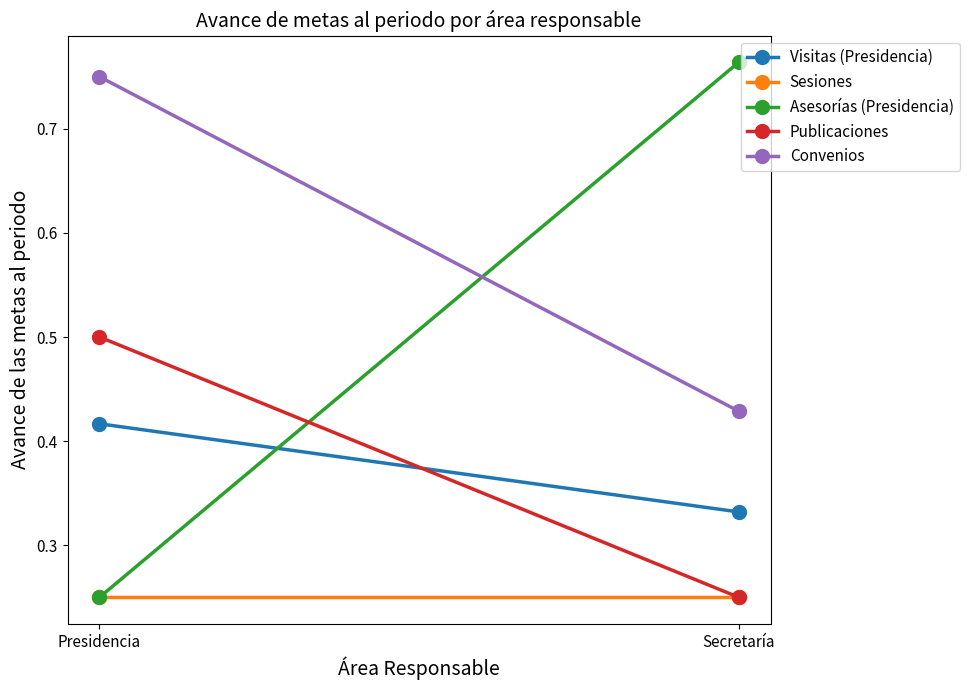

The Publicaciones series shows 0.5 at Presidencia. True or false?

True